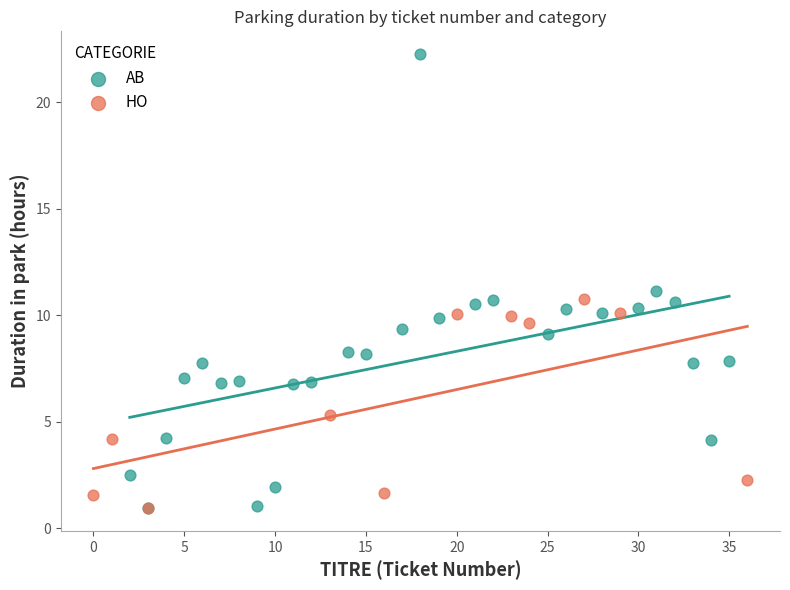

Which series has the largest Y range (max minus min)?

AB